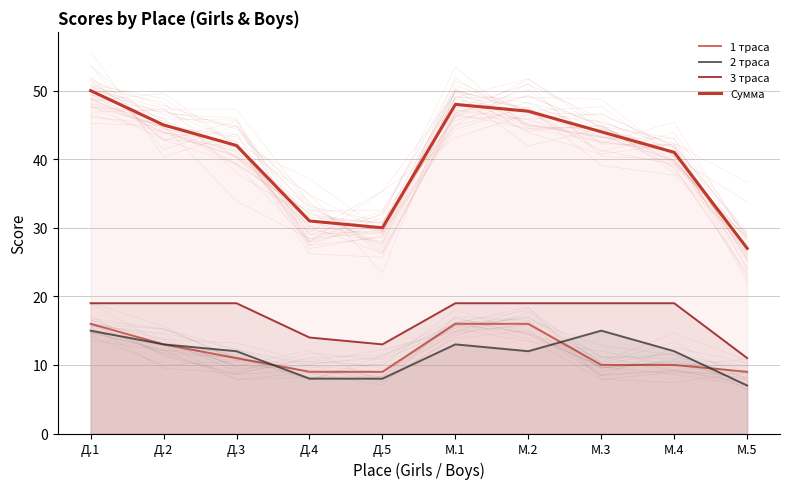

Reading left to right, transcribe all the data shown in this chart.

1 траса: Д.1=16	Д.2=13	Д.3=11	Д.4=9	Д.5=9	М.1=16	М.2=16	М.3=10	М.4=10	М.5=9
2 траса: Д.1=15	Д.2=13	Д.3=12	Д.4=8	Д.5=8	М.1=13	М.2=12	М.3=15	М.4=12	М.5=7
3 траса: Д.1=19	Д.2=19	Д.3=19	Д.4=14	Д.5=13	М.1=19	М.2=19	М.3=19	М.4=19	М.5=11
Сумма: Д.1=50	Д.2=45	Д.3=42	Д.4=31	Д.5=30	М.1=48	М.2=47	М.3=44	М.4=41	М.5=27